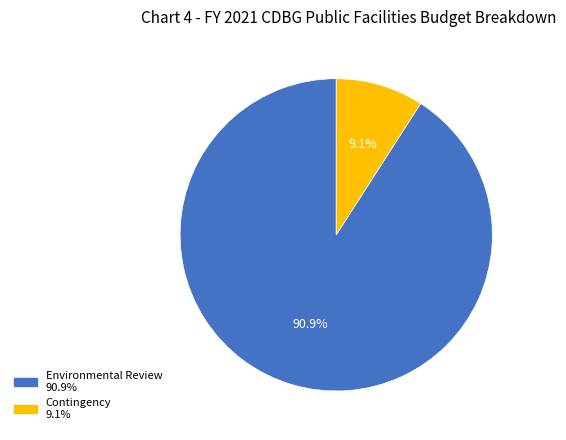

Rank the categories by value from highest to lowest.

Environmental Review, Contingency